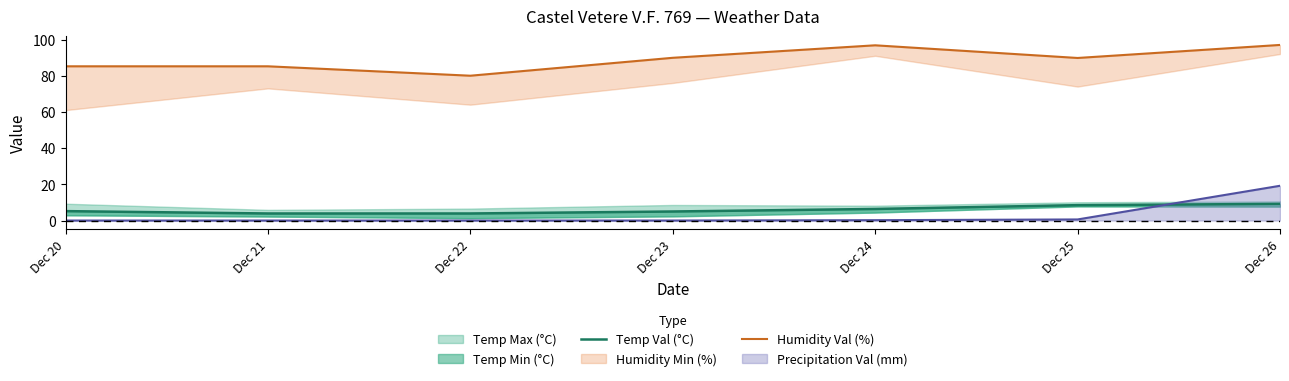

Does the chart display data point markers on the line(s)?

No